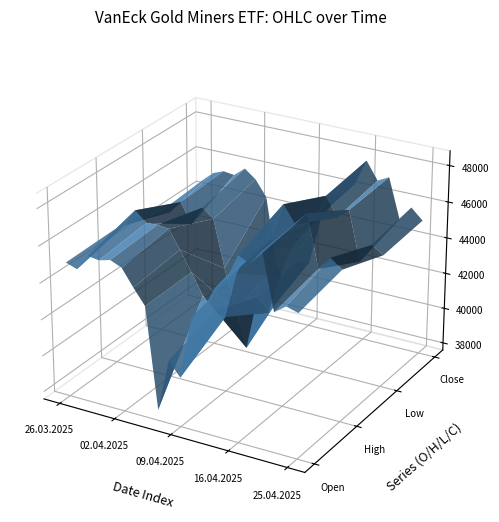

How many lines are shown in the chart?

4